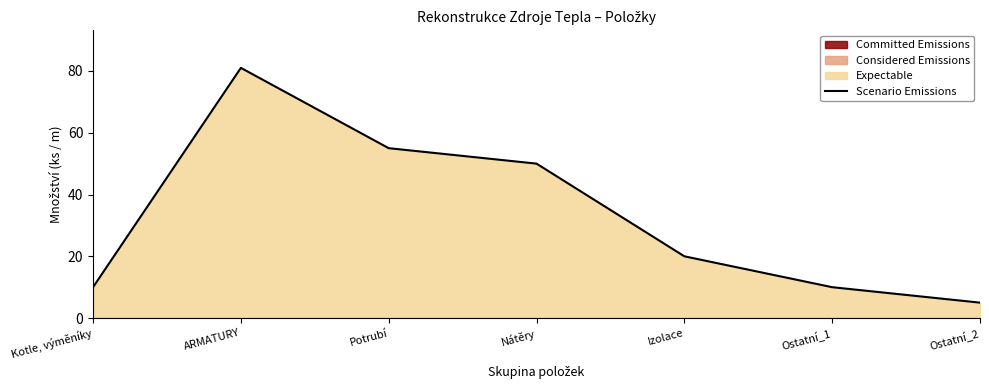

True or false: the data shows 55 at Potrubí.

True